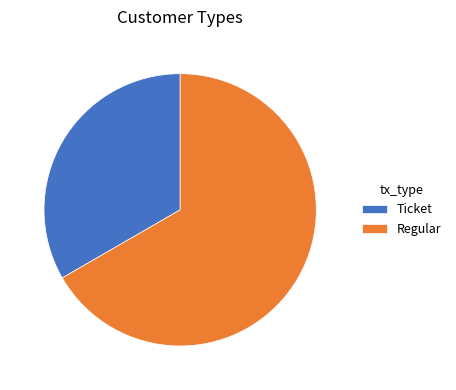

The Regular slice represents 61% of the pie. True or false?

False